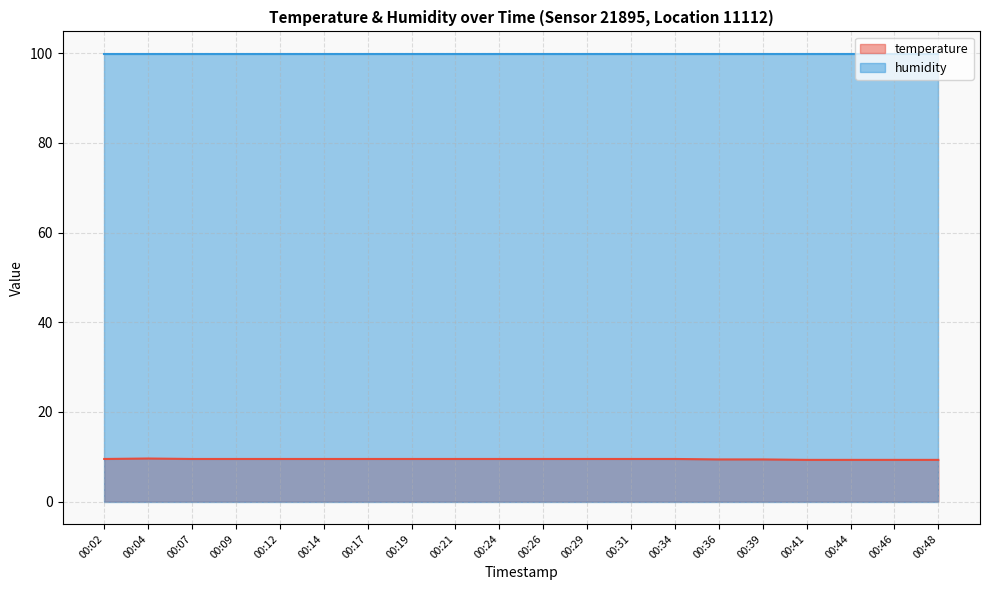

Approximately how many times larger is the value at 00:41 compared to 00:19?

1.0